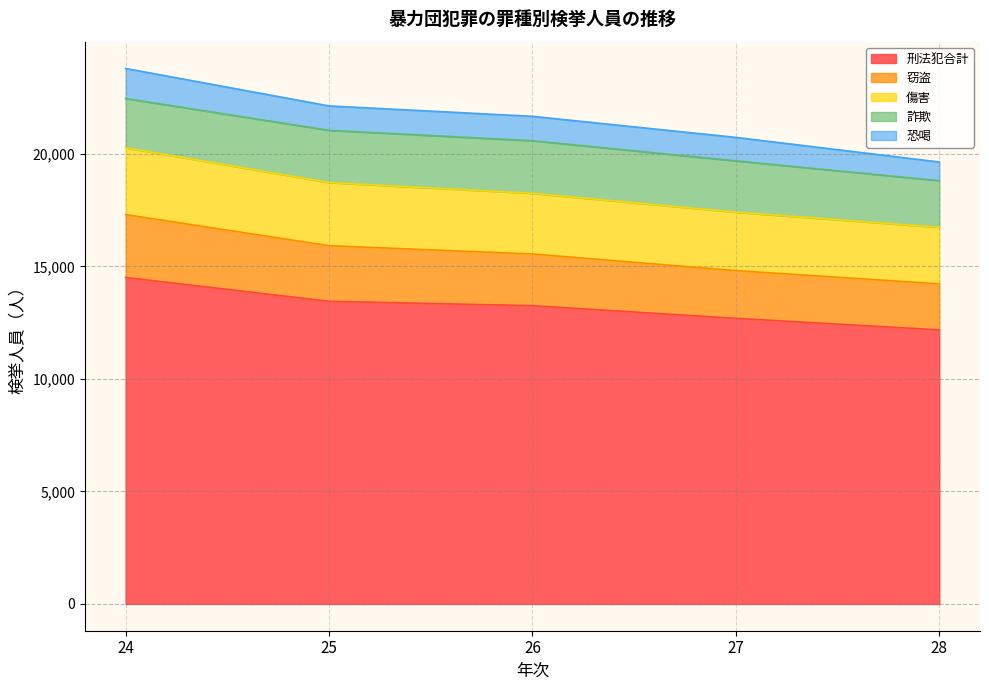

What is the total value across all series at 24?

23794